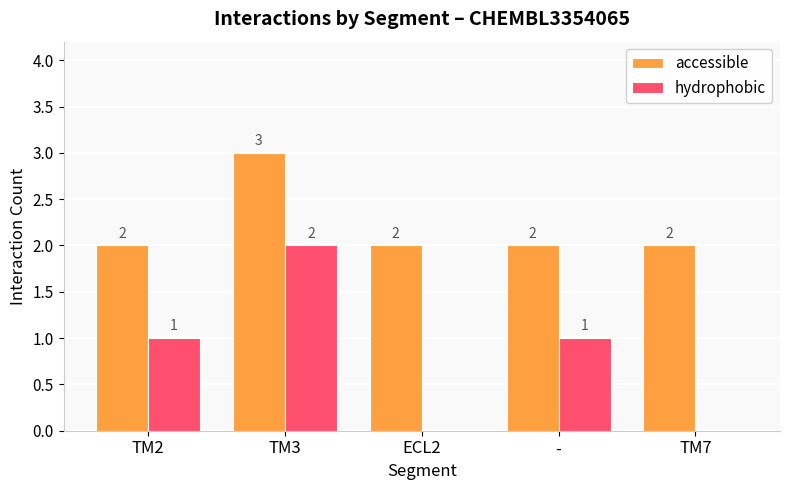

True or false: hydrophobic has a value of 1 at TM2.

True